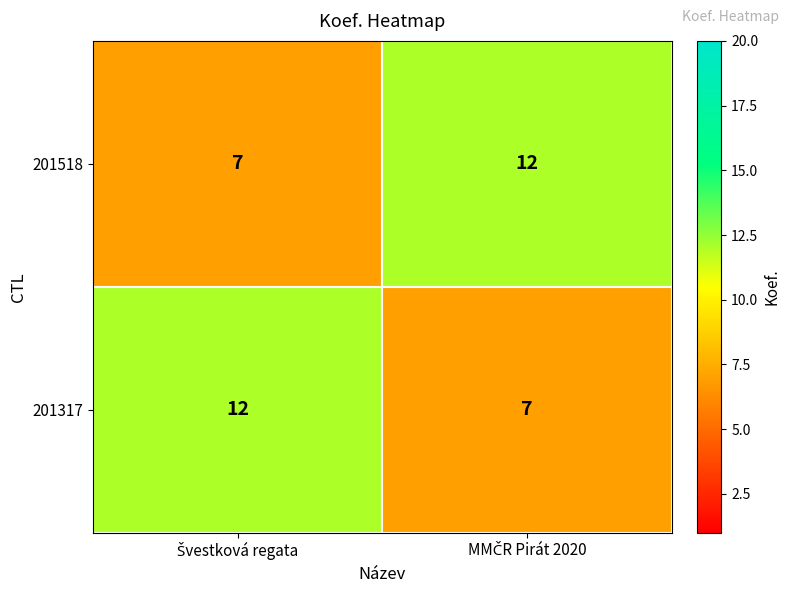

What is the sum of all 201518 values?

19